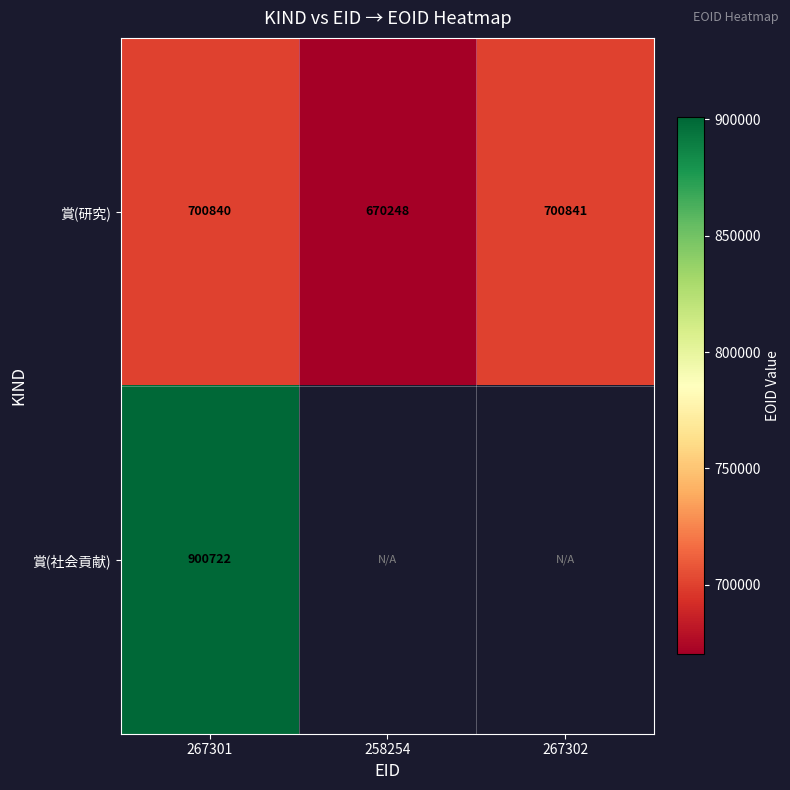

At which category is the sum across all series the highest?

267301